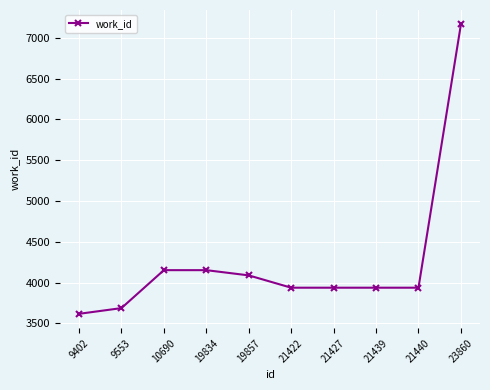

True or false: the data shows 3938 at 21427.

True